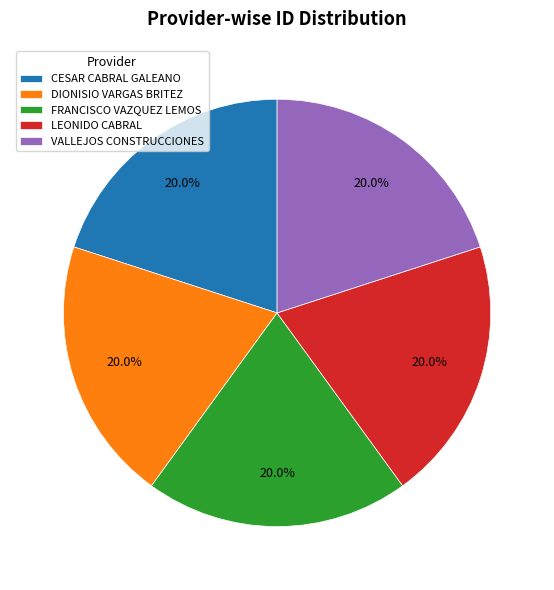

What is the total percentage of VALLEJOS CONSTRUCCIONES and CESAR CABRAL GALEANO?

40.0%